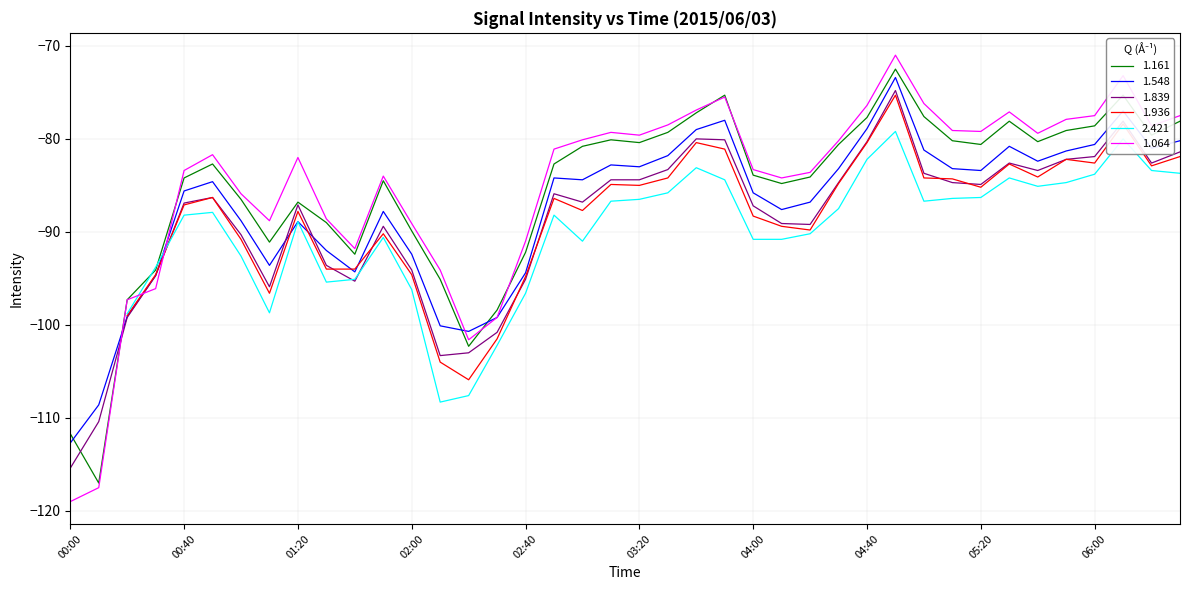

Is this an area chart (filled region under the line)?

No